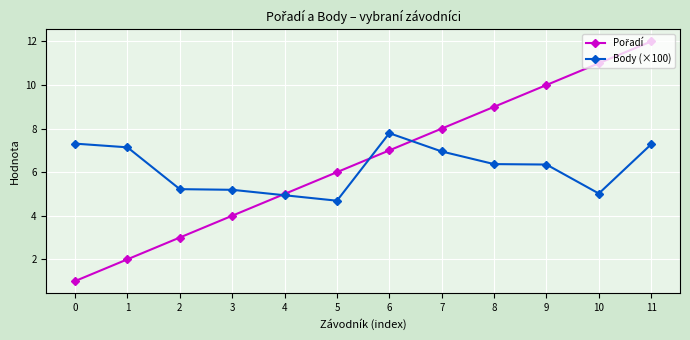

True or false: Body (×100) has more than 0 points higher than both neighbors.

True